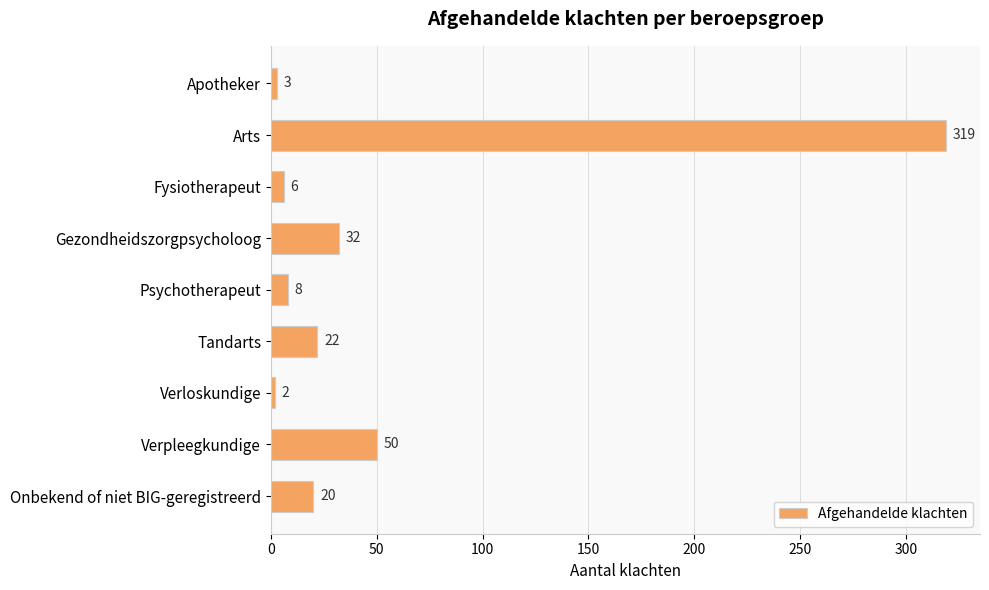

What is the ratio of the value at Gezondheidszorgpsycholoog to the value at Verloskundige?

16.0